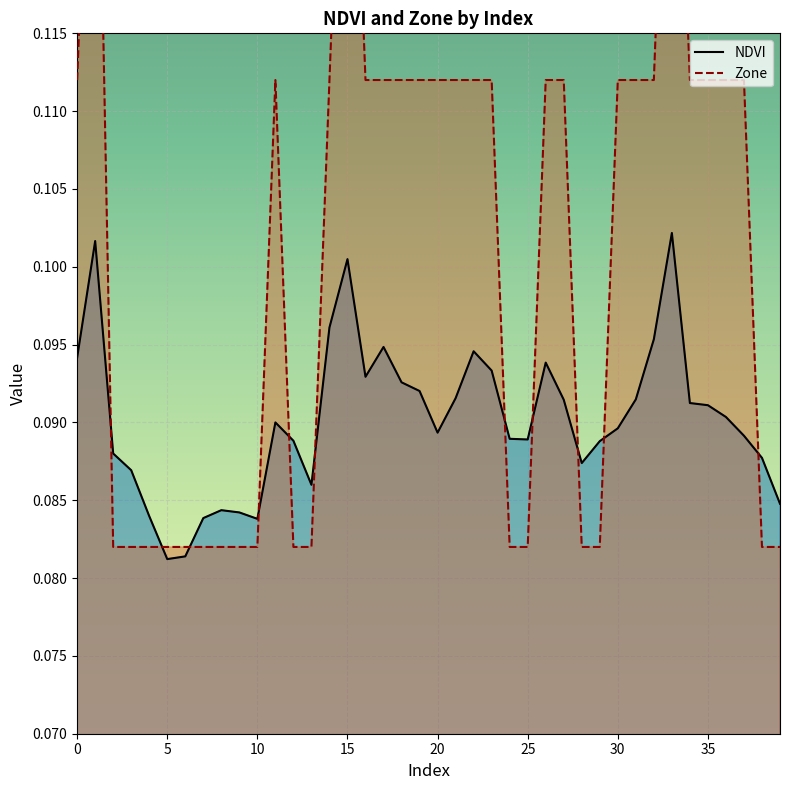

Which category has the highest value in the NDVI series?

33